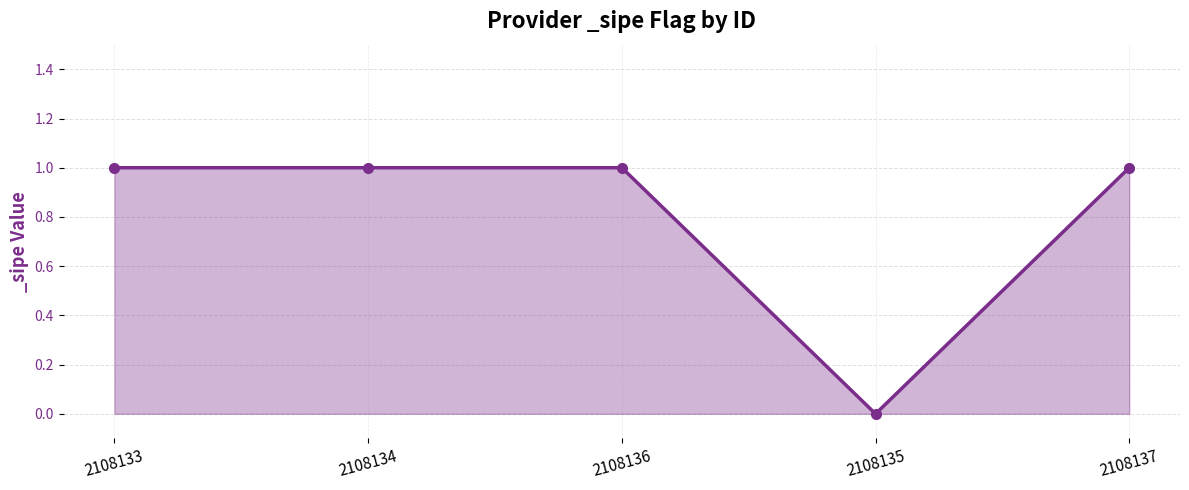

Is it true that the value at 2108136 is 1?

True